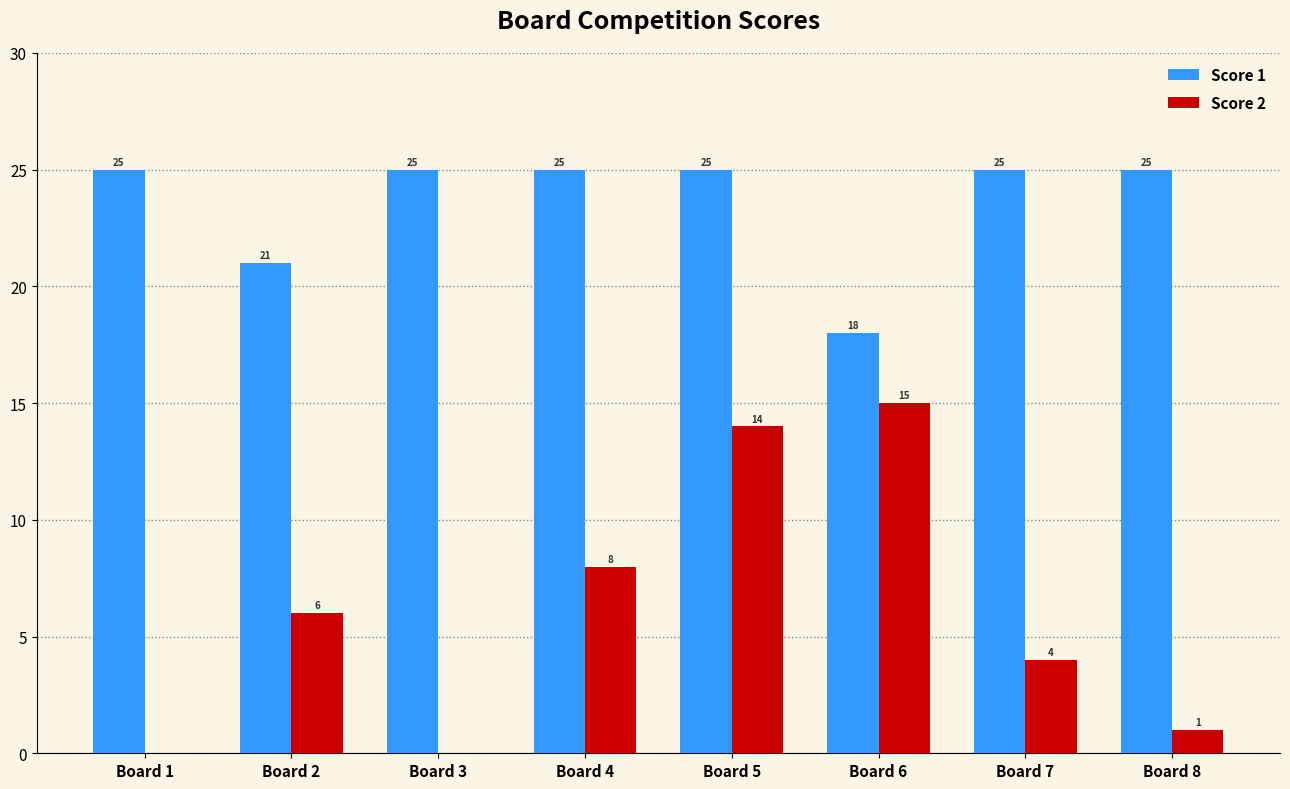

Count the Score 1 values in the range 25 to 26.

6